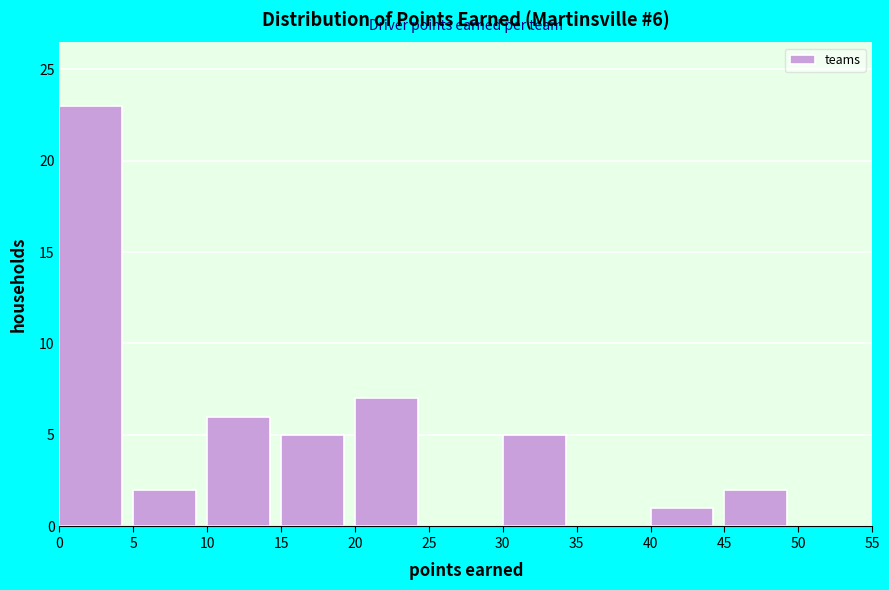

Which range on the x-axis has the tallest bar?

0 to 5